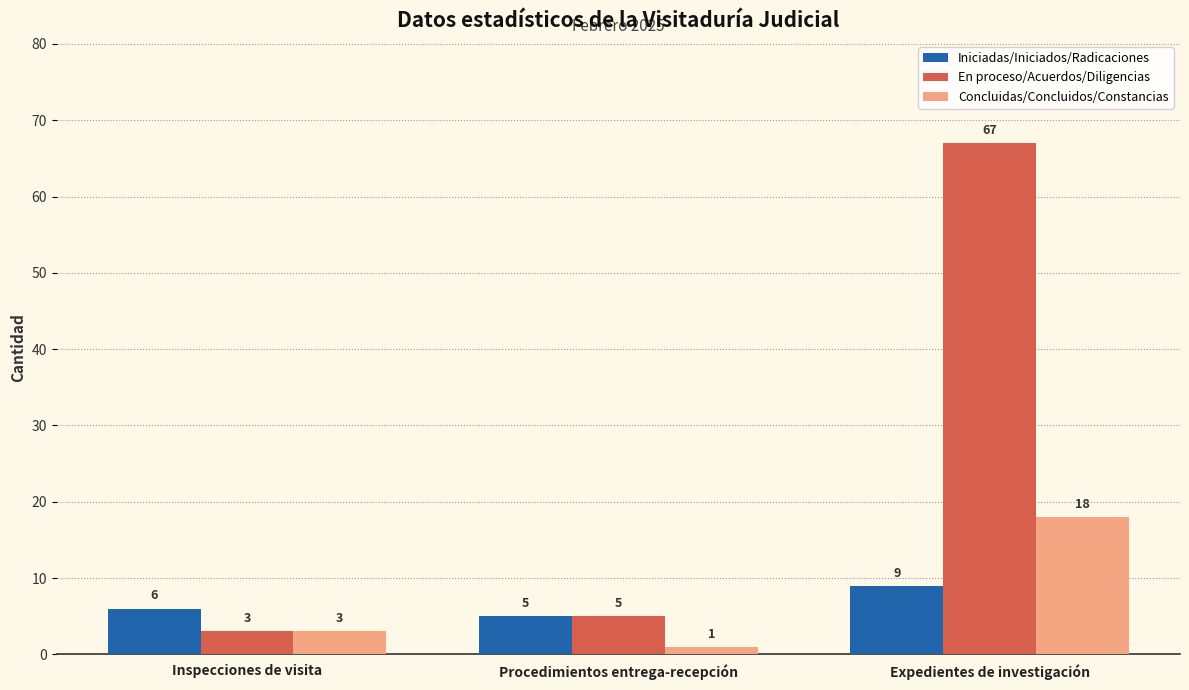

What is the value of the Concluidas/Concluidos/Constancias bar at the 1st from the left?

3